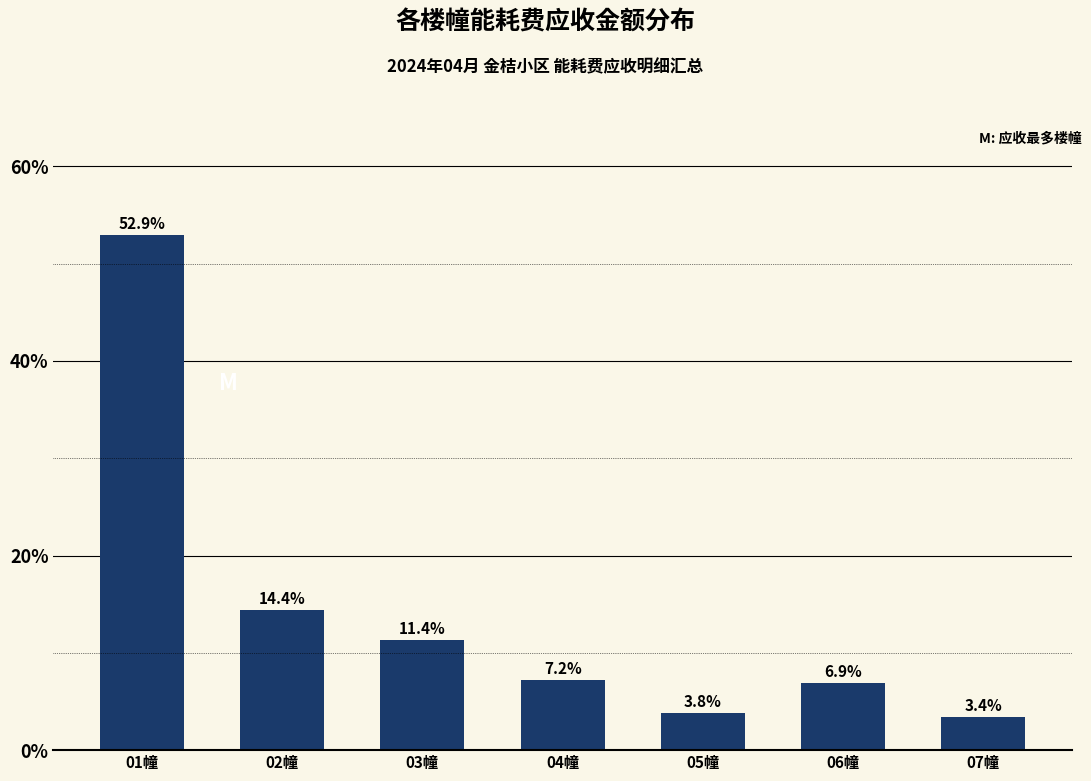

What is the label of the 6th bar from the right?

02幢